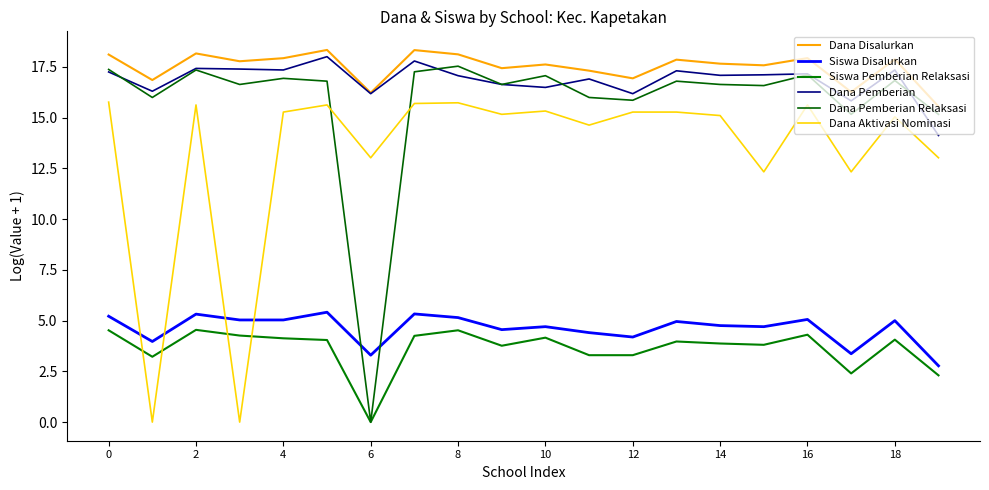

What is the value of the Dana Pemberian point at the 4th from the left?

17.4